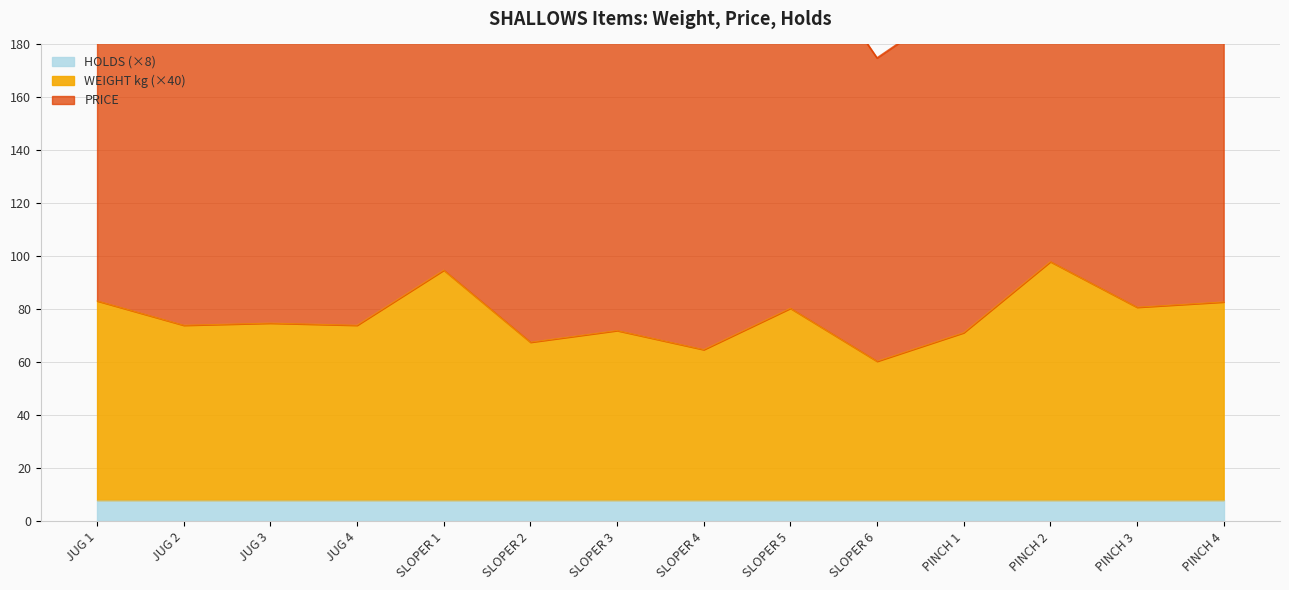

The value of WEIGHT kg (×40) at PINCH 2 is 98.0. True or false?

True